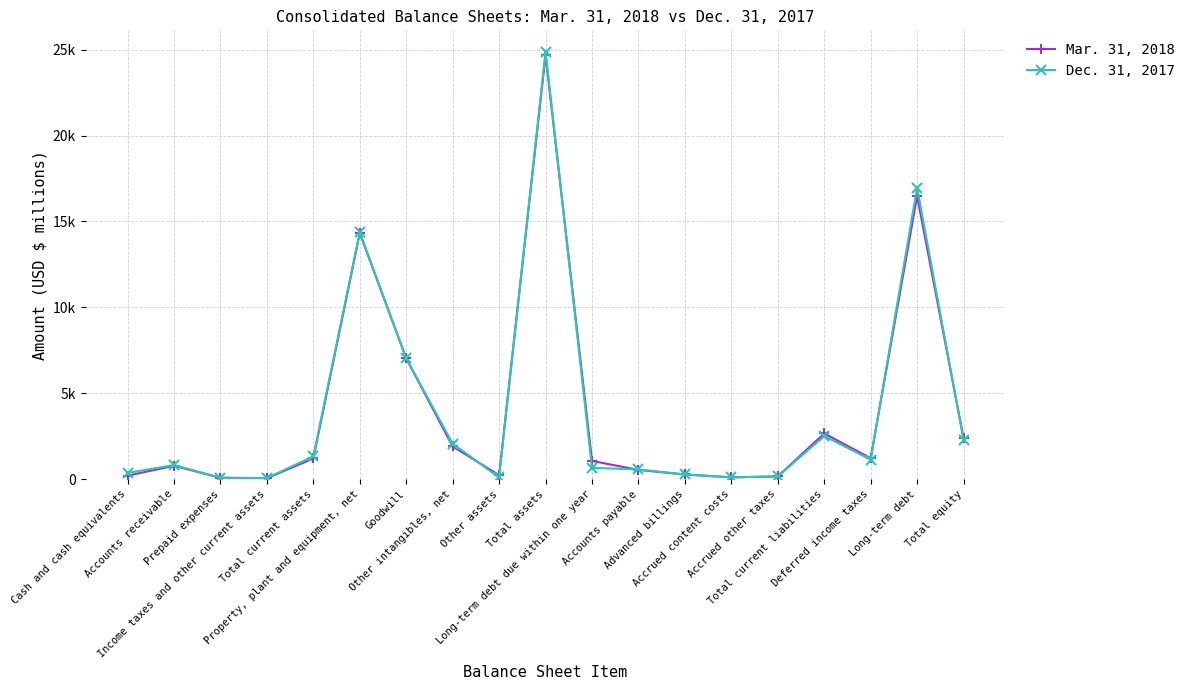

True or false: Mar. 31, 2018 has a value of 2396 at Total equity.

True